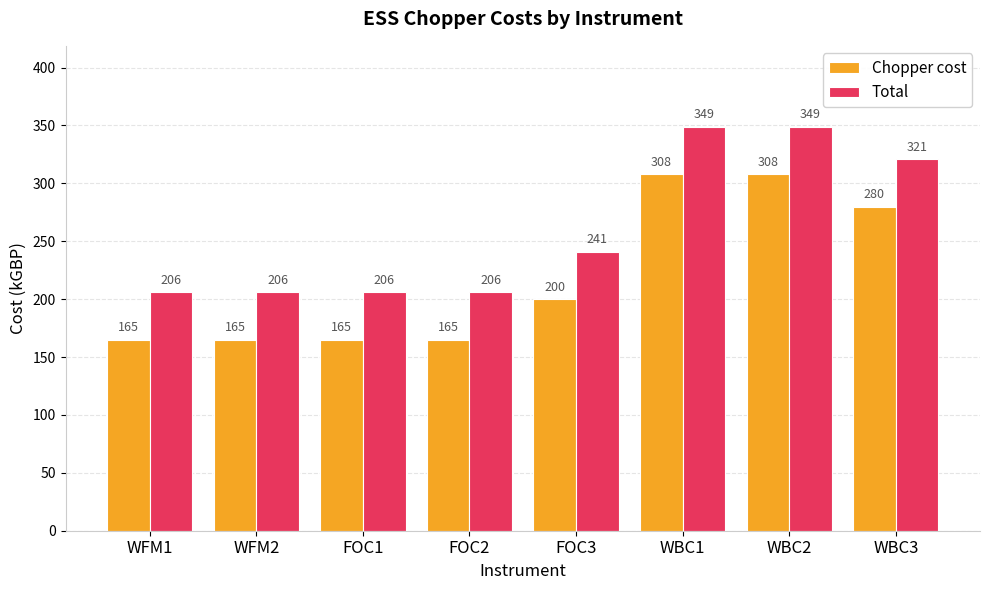

What is the minimum value shown in the chart?

165